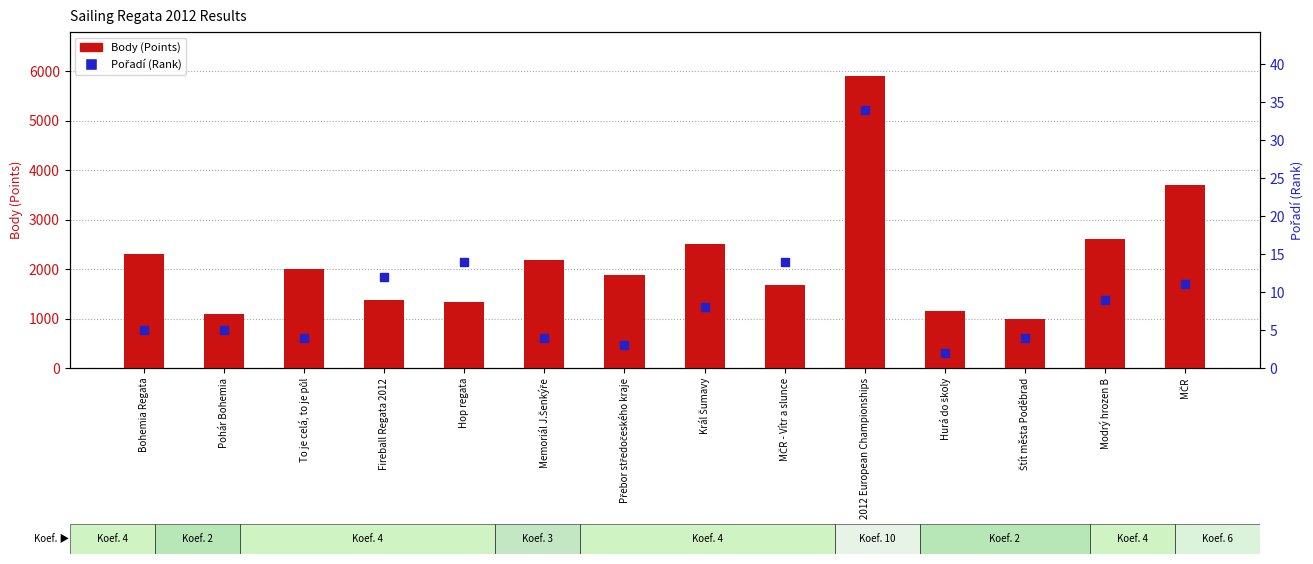

Which series has the widest spread of Y values?

Body (Points)